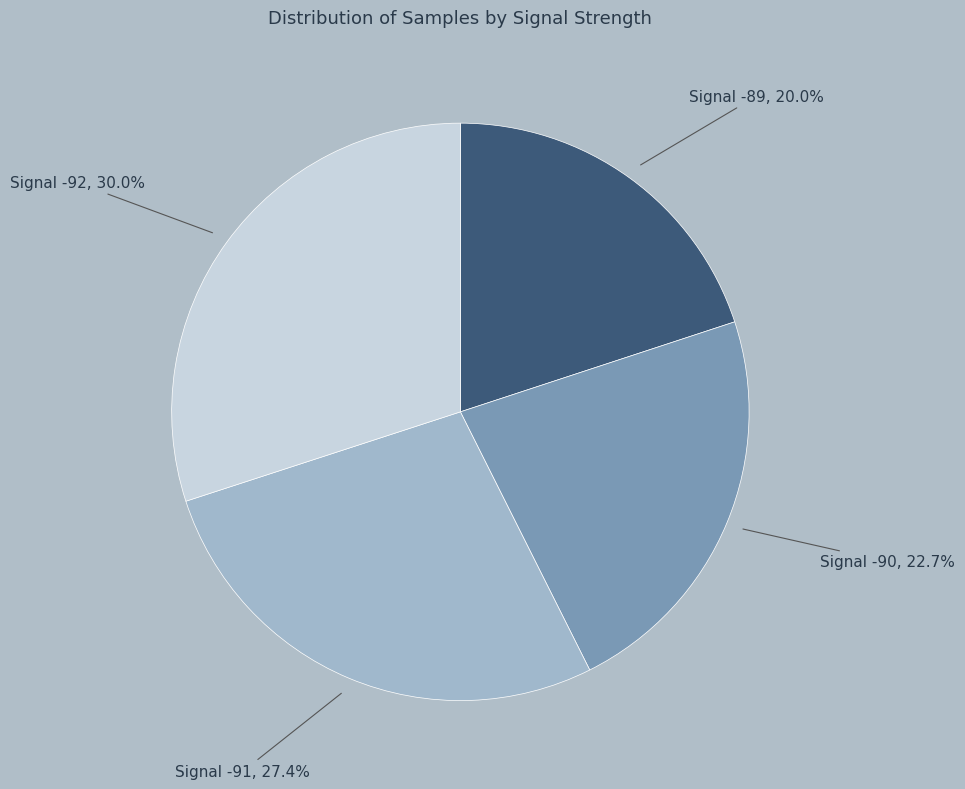

Which has a higher value, Signal -89 or Signal -92?

Signal -92